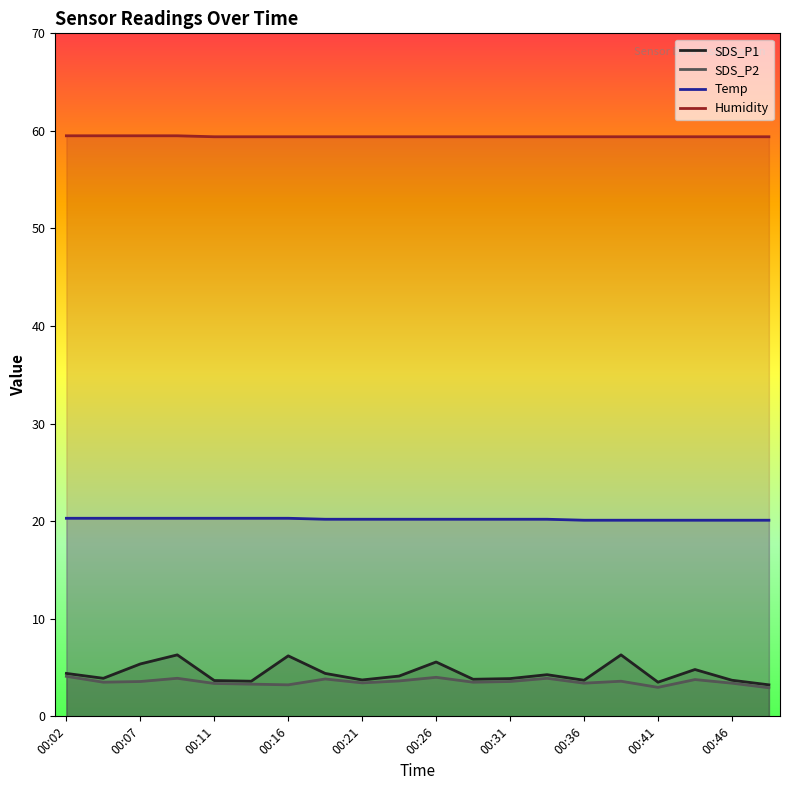

True or false: SDS_P2 has more than 1 points higher than both neighbors.

True